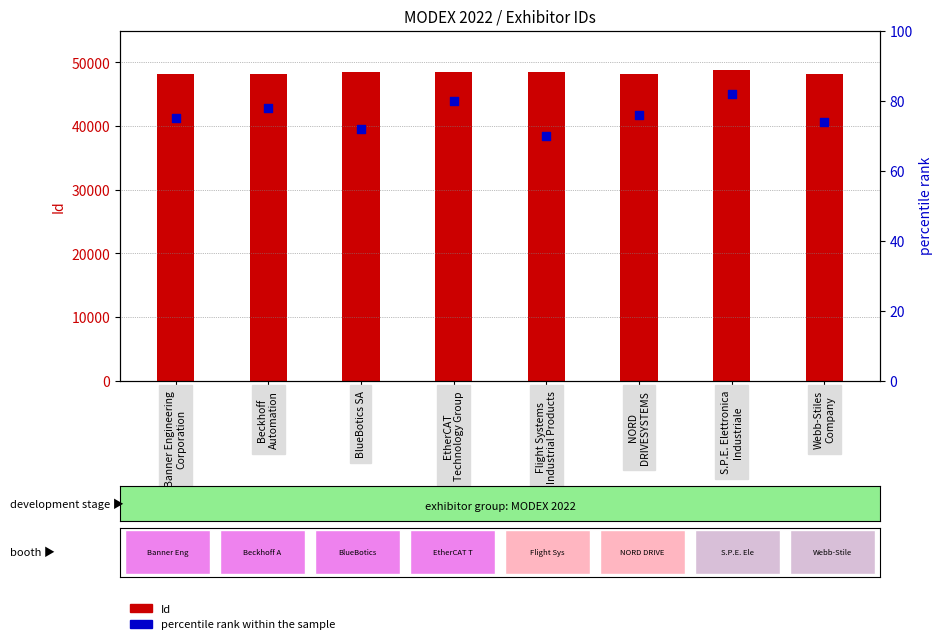

At how many categories does at least one series exceed 1231?

8